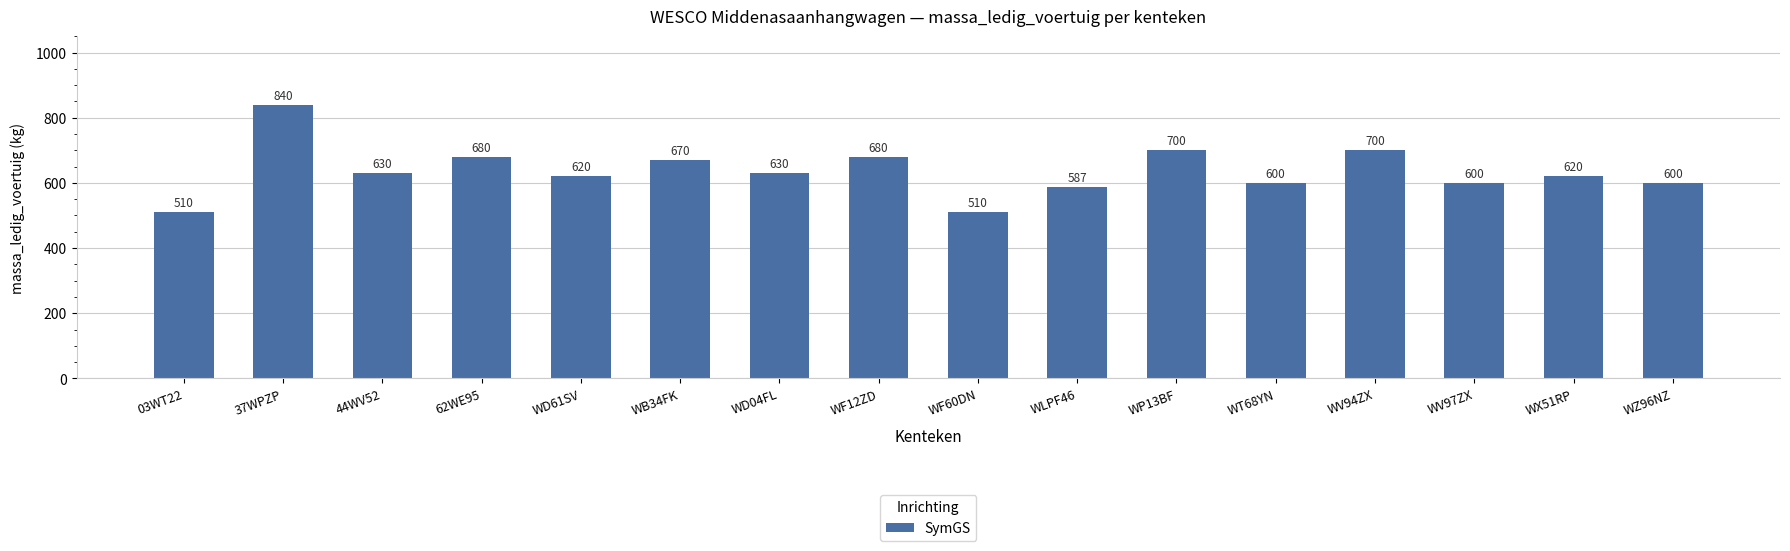

What is the greatest value displayed?

840